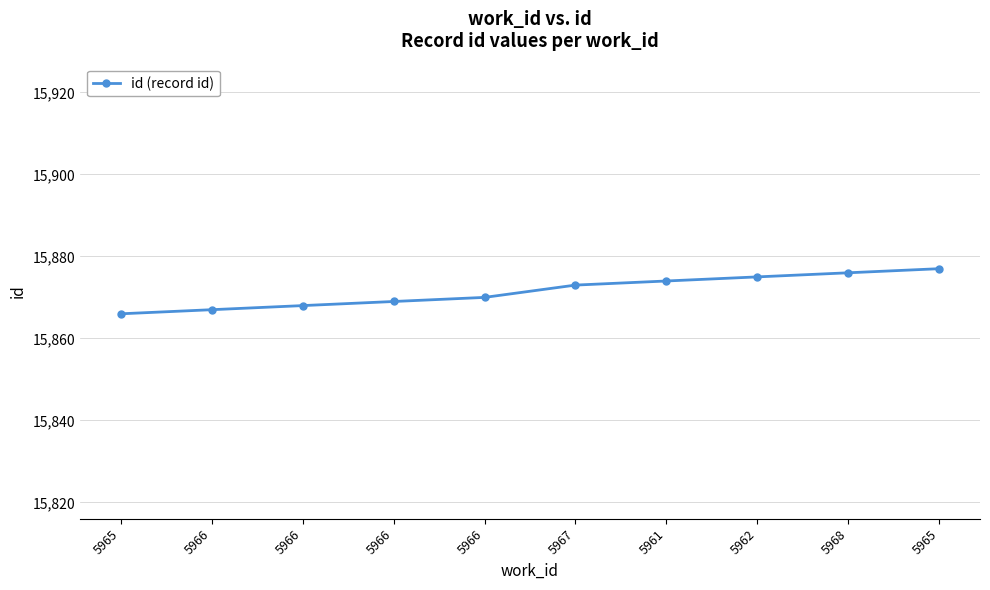

How many data points does each series have?

10